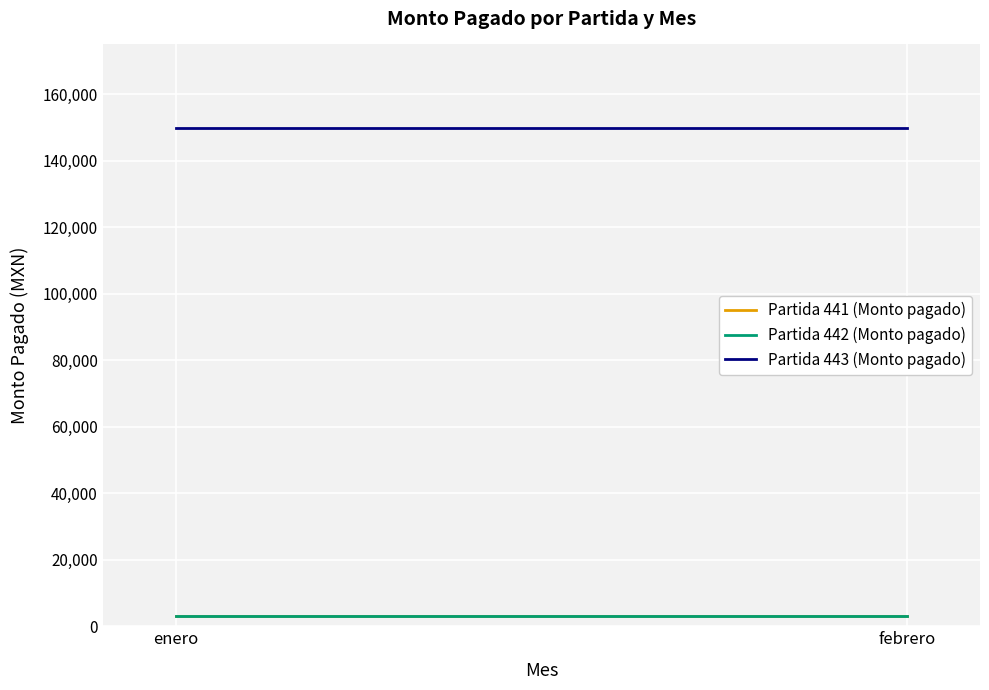

Where is Partida 441 (Monto pagado) nearest to the value 3000?

enero